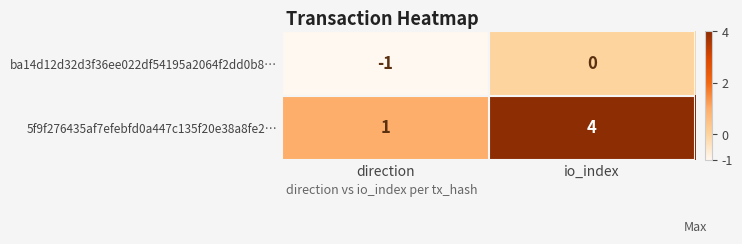

What is the total value across all series at io_index?

4